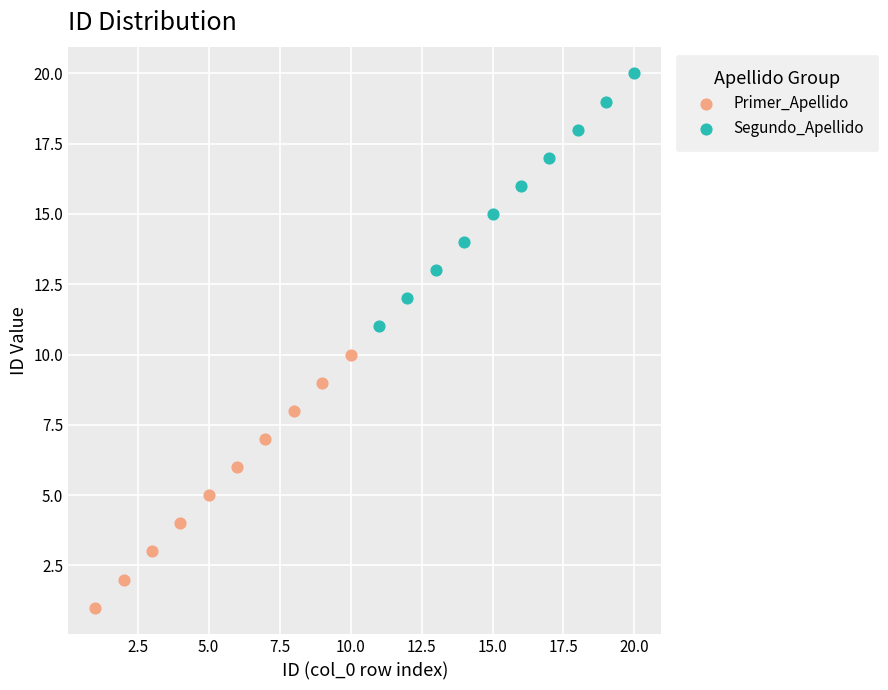

Which series reaches the minimum Y coordinate?

Primer_Apellido